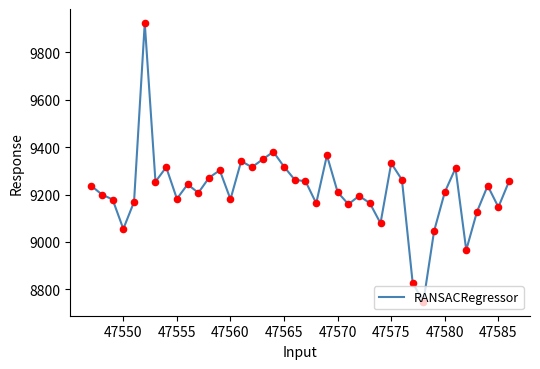

What is the smallest value displayed?

8748